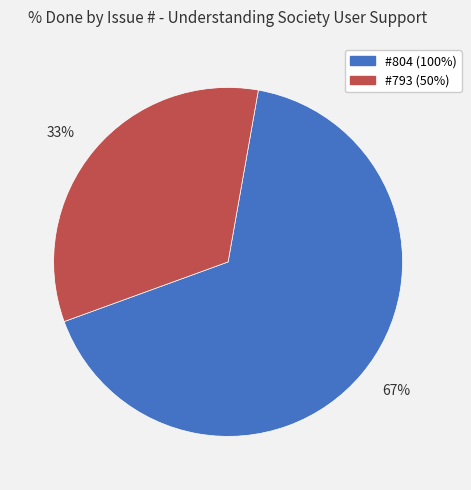

Does any single category account for the majority?

Yes